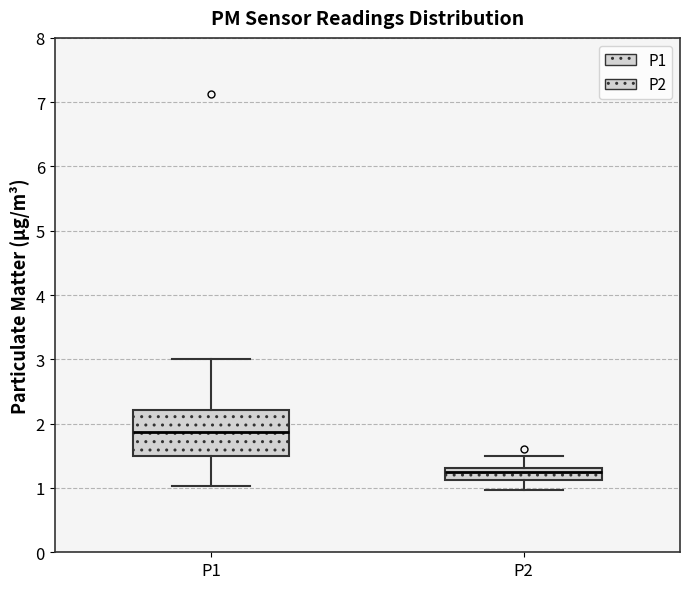

Comparing the boxes themselves (not the whiskers), which one is the tallest?

P1